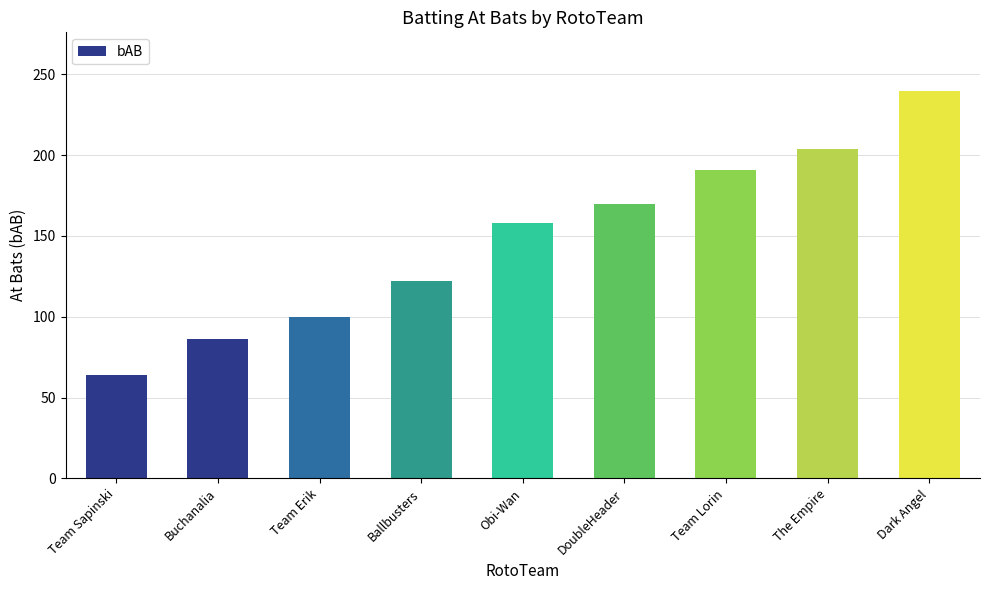

At which category does the chart reach its minimum across all series?

Team Sapinski